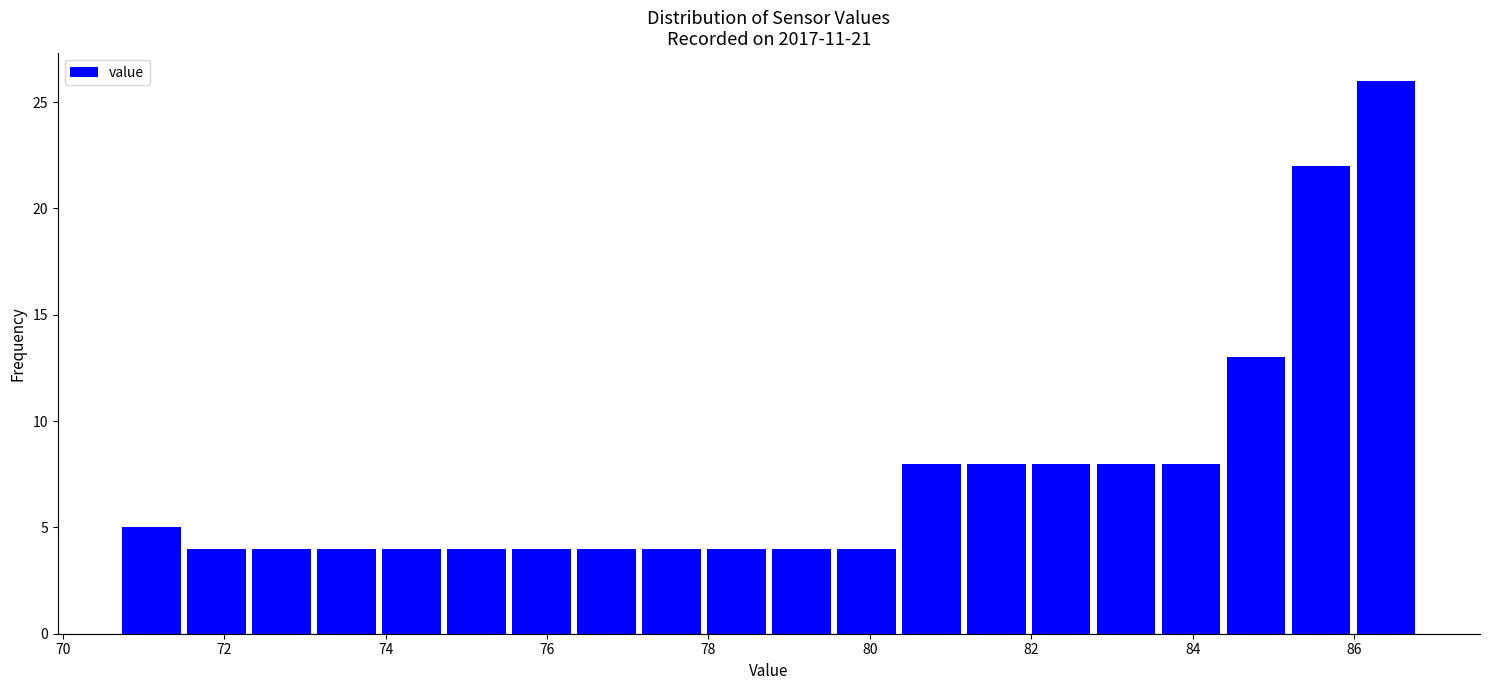

Which range on the x-axis has the tallest bar?

86.0 to 86.8